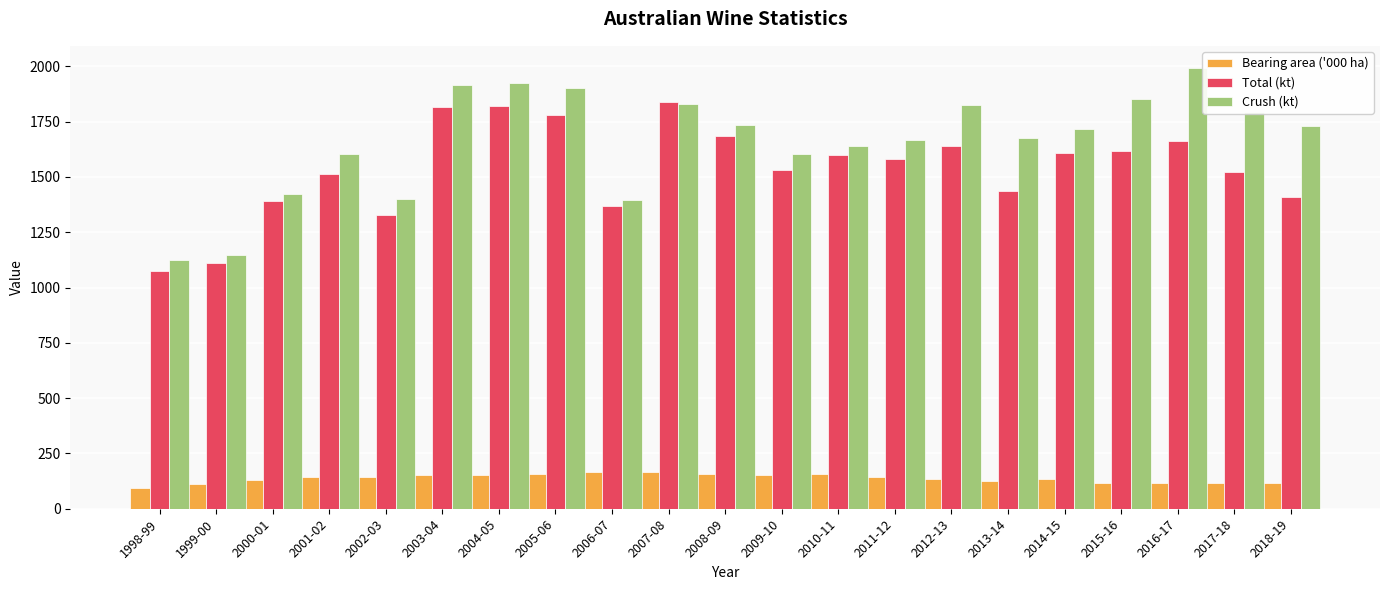

What is the label of the 21st bar from the right?

1998-99